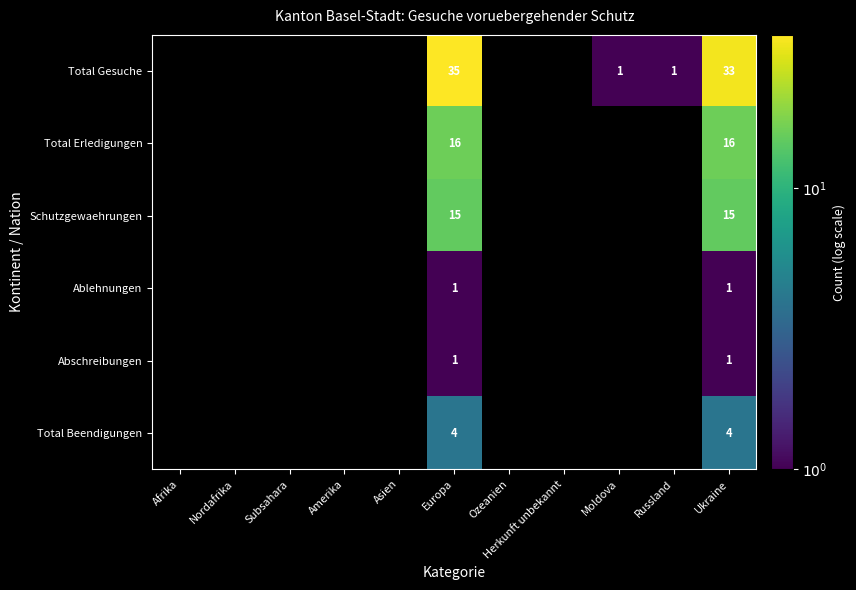

Is the value of Total Gesuche at Amerika greater than the value of Schutzgewaehrungen at Asien?

No